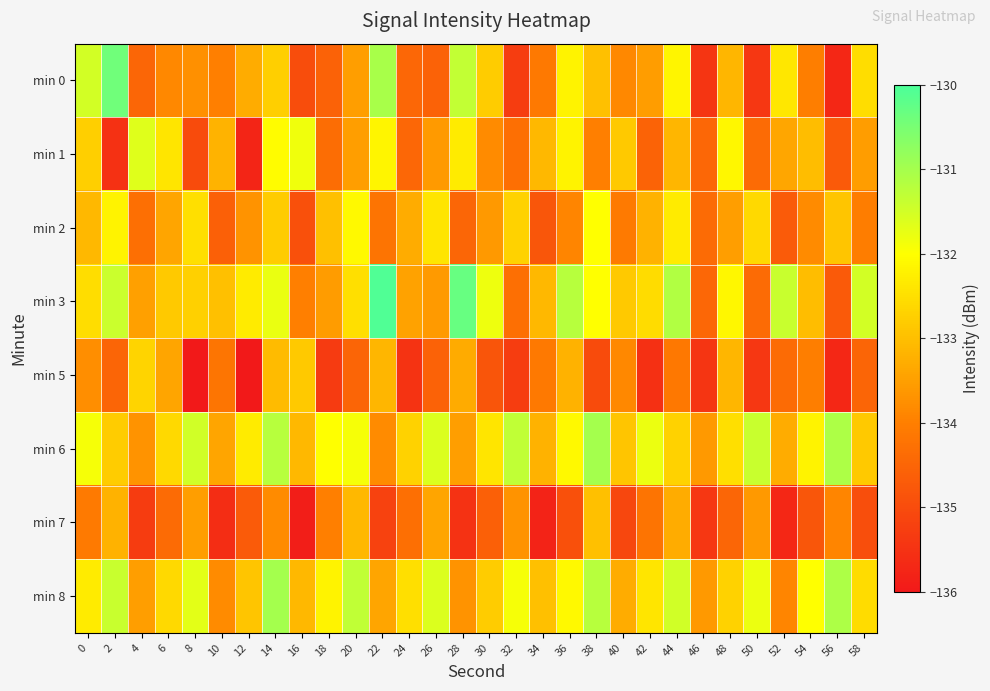

Reading left to right, what are all the values shown in this chart?

min 0: 0=-131.5	2=-130.4	4=-134.5	6=-133.9	8=-133.7	10=-134.0	12=-133.3	14=-132.8	16=-135.0	18=-134.6	20=-133.5	22=-131.1	24=-134.5	26=-134.6	28=-131.3	30=-132.8	32=-135.3	34=-134.1	36=-132.2	38=-133.0	40=-133.9	42=-133.5	44=-132.1	46=-135.5	48=-133.1	50=-135.4	52=-132.4	54=-134.0	56=-135.7	58=-132.5
min 1: 0=-132.8	2=-135.5	4=-131.7	6=-132.4	8=-135.0	10=-133.2	12=-135.7	14=-132.0	16=-131.8	18=-134.3	20=-133.5	22=-132.1	24=-134.5	26=-133.6	28=-132.3	30=-133.8	32=-134.3	34=-133.1	36=-132.2	38=-134.0	40=-132.9	42=-134.5	44=-133.1	46=-134.5	48=-132.1	50=-134.4	52=-133.4	54=-133.0	56=-134.7	58=-133.5
min 2: 0=-133.1	2=-132.2	4=-134.3	6=-133.4	8=-132.5	10=-134.6	12=-133.7	14=-132.8	16=-134.9	18=-133.0	20=-132.1	22=-134.2	24=-133.3	26=-132.4	28=-134.5	30=-133.6	32=-132.7	34=-134.8	36=-133.9	38=-132.0	40=-134.1	42=-133.2	44=-132.3	46=-134.4	48=-133.5	50=-132.6	52=-134.7	54=-133.8	56=-132.9	58=-134.1
min 3: 0=-132.5	2=-131.4	4=-133.5	6=-132.9	8=-132.7	10=-133.0	12=-132.3	14=-131.8	16=-134.0	18=-133.6	20=-132.5	22=-130.1	24=-133.5	26=-133.6	28=-130.3	30=-131.8	32=-134.3	34=-133.1	36=-131.2	38=-132.0	40=-132.9	42=-132.5	44=-131.1	46=-134.5	48=-132.1	50=-134.4	52=-131.4	54=-133.0	56=-134.7	58=-131.5
min 5: 0=-133.8	2=-134.5	4=-132.7	6=-133.4	8=-136.0	10=-134.2	12=-136.7	14=-133.0	16=-132.8	18=-135.3	20=-134.5	22=-133.1	24=-135.5	26=-134.6	28=-133.3	30=-134.8	32=-135.3	34=-134.1	36=-133.2	38=-135.0	40=-133.9	42=-135.5	44=-134.1	46=-135.5	48=-133.1	50=-135.4	52=-134.4	54=-134.0	56=-135.7	58=-134.5
min 6: 0=-131.9	2=-132.8	4=-133.7	6=-132.6	8=-131.5	10=-133.4	12=-132.3	14=-131.2	16=-133.1	18=-132.0	20=-131.9	22=-133.8	24=-132.7	26=-131.6	28=-133.5	30=-132.4	32=-131.3	34=-133.2	36=-132.1	38=-131.0	40=-132.9	42=-131.8	44=-132.7	46=-133.6	48=-132.5	50=-131.4	52=-133.3	54=-132.2	56=-131.1	58=-132.8
min 7: 0=-134.1	2=-133.2	4=-135.3	6=-134.4	8=-133.5	10=-135.6	12=-134.7	14=-133.8	16=-135.9	18=-134.0	20=-133.1	22=-135.2	24=-134.3	26=-133.4	28=-135.5	30=-134.6	32=-133.7	34=-135.8	36=-134.9	38=-133.0	40=-135.1	42=-134.2	44=-133.3	46=-135.4	48=-134.5	50=-133.6	52=-135.7	54=-134.8	56=-133.9	58=-134.9
min 8: 0=-132.3	2=-131.4	4=-133.5	6=-132.6	8=-131.7	10=-133.8	12=-132.9	14=-131.0	16=-133.1	18=-132.2	20=-131.3	22=-133.4	24=-132.5	26=-131.6	28=-133.7	30=-132.8	32=-131.9	34=-133.0	36=-132.1	38=-131.2	40=-133.3	42=-132.4	44=-131.5	46=-133.6	48=-132.7	50=-131.8	52=-133.9	54=-132.0	56=-131.1	58=-132.6